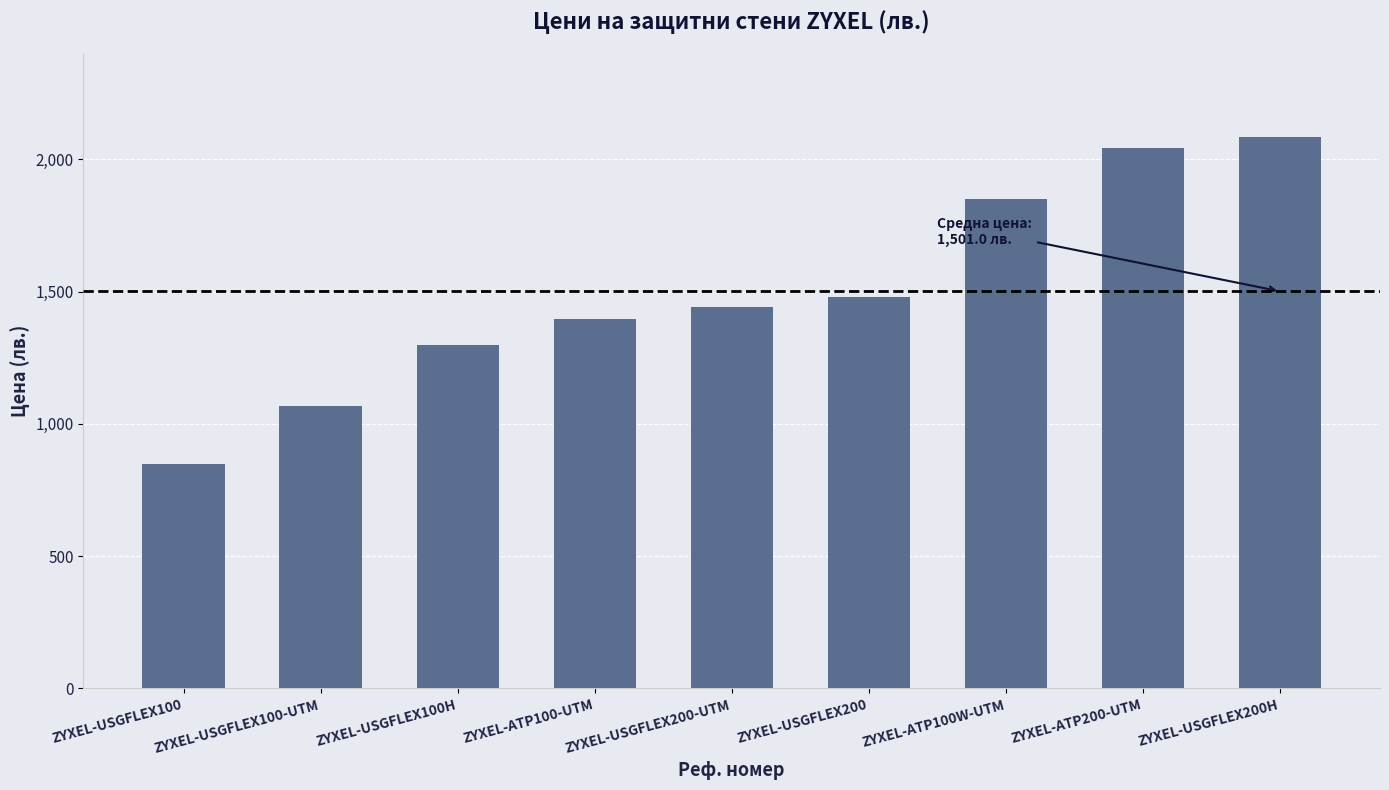

At which category does the chart reach its minimum across all series?

ZYXEL-USGFLEX100